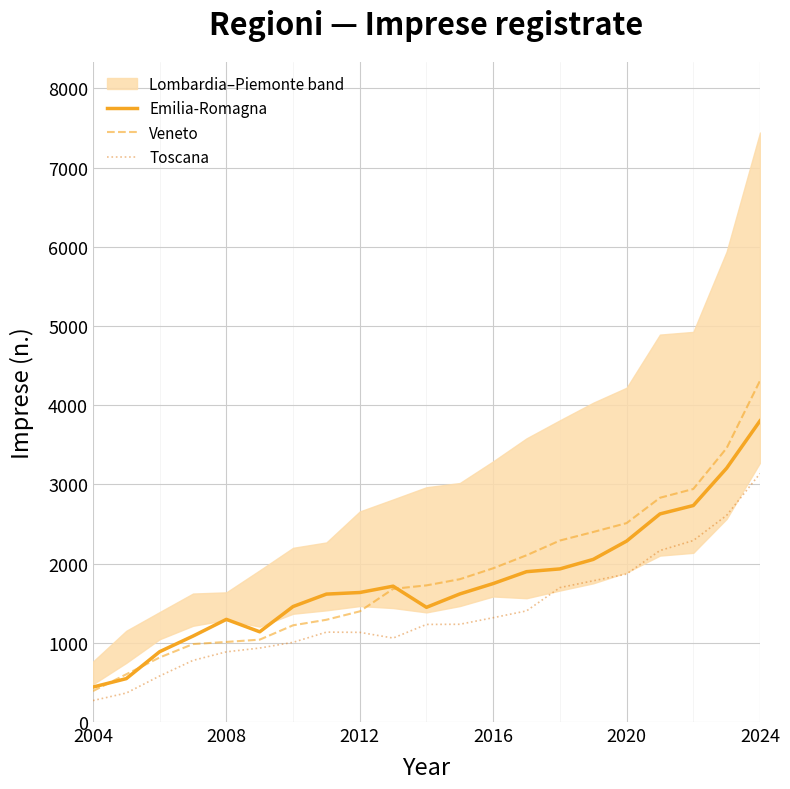

Which series has the widest spread of values?

Veneto